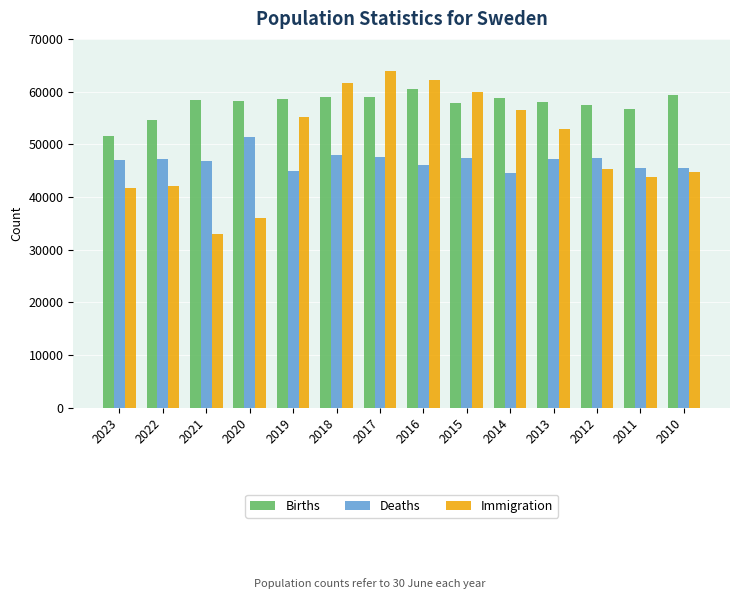

Rank the series at 2017 from lowest to highest value.

Deaths, Births, Immigration